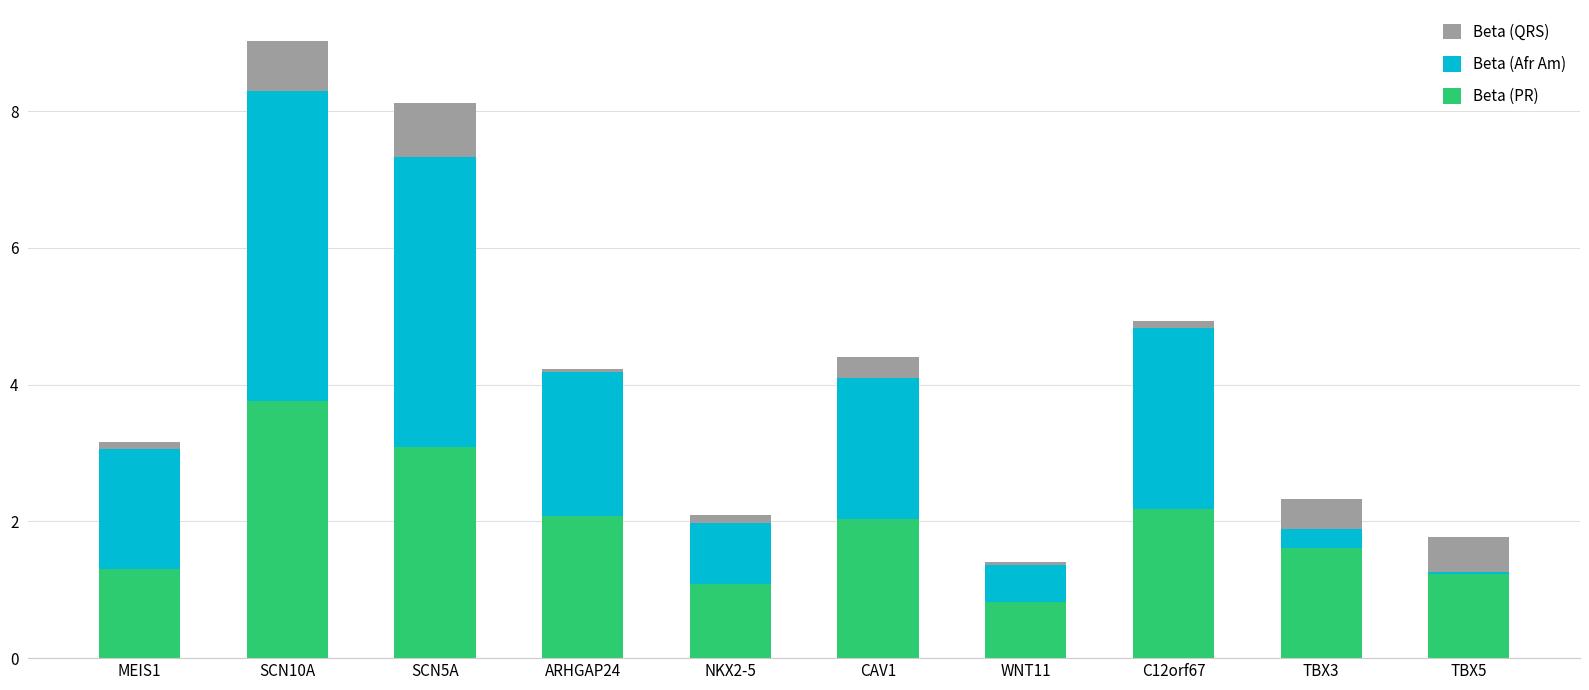

What is the sum of all Beta (PR) values?

19.2